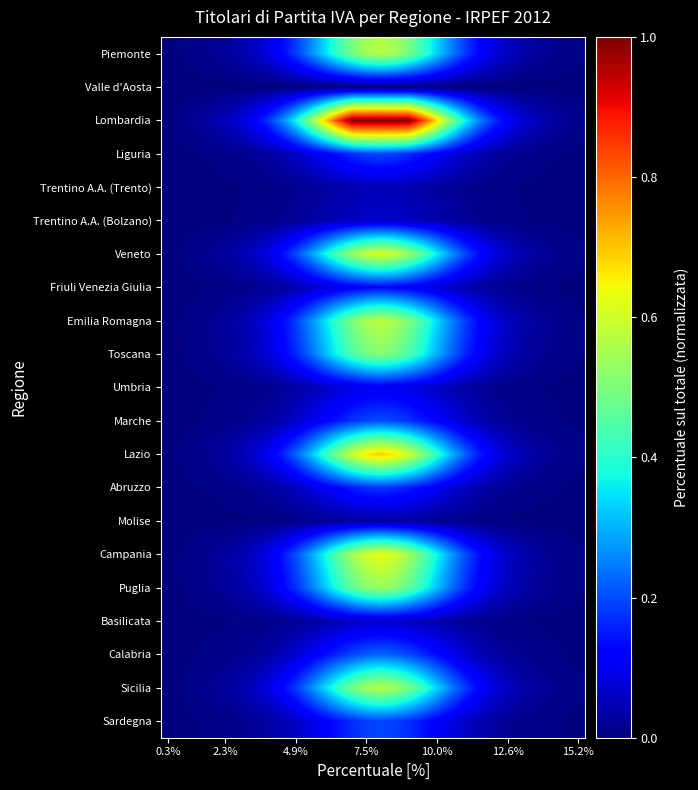

Reading left to right, extract all data points from this chart.

Piemonte: 0.0	0.0	0.0	0.0	0.0	0.0	0.1	0.1	0.1	0.2	0.3	0.3	0.4	0.5	0.5	0.6	0.5	0.5	0.4	0.3	0.3	0.2	0.1	0.1	0.1	0.0	0.0	0.0	0.0	0.0
Valle d'Aosta: 0.0	0.0	0.0	0.0	0.0	0.0	0.0	0.0	0.0	0.0	0.0	0.0	0.0	0.0	0.0	0.0	0.0	0.0	0.0	0.0	0.0	0.0	0.0	0.0	0.0	0.0	0.0	0.0	0.0	0.0
Lombardia: 0.0	0.0	0.0	0.0	0.1	0.1	0.1	0.2	0.3	0.4	0.5	0.7	0.8	1.0	1.0	1.0	1.0	1.0	0.8	0.7	0.5	0.4	0.3	0.2	0.1	0.1	0.1	0.0	0.0	0.0
Liguria: 0.0	0.0	0.0	0.0	0.0	0.0	0.0	0.0	0.0	0.1	0.1	0.1	0.1	0.2	0.2	0.2	0.2	0.2	0.1	0.1	0.1	0.1	0.0	0.0	0.0	0.0	0.0	0.0	0.0	0.0
Trentino A.A. (Trento): 0.0	0.0	0.0	0.0	0.0	0.0	0.0	0.0	0.0	0.0	0.0	0.0	0.0	0.0	0.0	0.1	0.0	0.0	0.0	0.0	0.0	0.0	0.0	0.0	0.0	0.0	0.0	0.0	0.0	0.0
Trentino A.A. (Bolzano): 0.0	0.0	0.0	0.0	0.0	0.0	0.0	0.0	0.0	0.0	0.0	0.0	0.0	0.1	0.1	0.1	0.1	0.1	0.0	0.0	0.0	0.0	0.0	0.0	0.0	0.0	0.0	0.0	0.0	0.0
Veneto: 0.0	0.0	0.0	0.0	0.0	0.0	0.1	0.1	0.1	0.2	0.3	0.4	0.5	0.5	0.6	0.6	0.6	0.5	0.5	0.4	0.3	0.2	0.1	0.1	0.1	0.0	0.0	0.0	0.0	0.0
Friuli Venezia Giulia: 0.0	0.0	0.0	0.0	0.0	0.0	0.0	0.0	0.0	0.0	0.1	0.1	0.1	0.1	0.1	0.1	0.1	0.1	0.1	0.1	0.1	0.0	0.0	0.0	0.0	0.0	0.0	0.0	0.0	0.0
Emilia Romagna: 0.0	0.0	0.0	0.0	0.0	0.0	0.1	0.1	0.1	0.2	0.3	0.3	0.4	0.5	0.6	0.6	0.6	0.5	0.4	0.3	0.3	0.2	0.1	0.1	0.1	0.0	0.0	0.0	0.0	0.0
Toscana: 0.0	0.0	0.0	0.0	0.0	0.0	0.1	0.1	0.1	0.2	0.2	0.3	0.4	0.4	0.5	0.5	0.5	0.4	0.4	0.3	0.2	0.2	0.1	0.1	0.1	0.0	0.0	0.0	0.0	0.0
Umbria: 0.0	0.0	0.0	0.0	0.0	0.0	0.0	0.0	0.0	0.0	0.0	0.1	0.1	0.1	0.1	0.1	0.1	0.1	0.1	0.1	0.0	0.0	0.0	0.0	0.0	0.0	0.0	0.0	0.0	0.0
Marche: 0.0	0.0	0.0	0.0	0.0	0.0	0.0	0.0	0.0	0.1	0.1	0.1	0.1	0.2	0.2	0.2	0.2	0.2	0.1	0.1	0.1	0.1	0.0	0.0	0.0	0.0	0.0	0.0	0.0	0.0
Lazio: 0.0	0.0	0.0	0.0	0.0	0.0	0.1	0.1	0.2	0.2	0.3	0.4	0.5	0.6	0.7	0.7	0.7	0.6	0.5	0.4	0.3	0.2	0.2	0.1	0.1	0.0	0.0	0.0	0.0	0.0
Abruzzo: 0.0	0.0	0.0	0.0	0.0	0.0	0.0	0.0	0.0	0.1	0.1	0.1	0.1	0.2	0.2	0.2	0.2	0.2	0.1	0.1	0.1	0.1	0.0	0.0	0.0	0.0	0.0	0.0	0.0	0.0
Molise: 0.0	0.0	0.0	0.0	0.0	0.0	0.0	0.0	0.0	0.0	0.0	0.0	0.0	0.0	0.0	0.0	0.0	0.0	0.0	0.0	0.0	0.0	0.0	0.0	0.0	0.0	0.0	0.0	0.0	0.0
Campania: 0.0	0.0	0.0	0.0	0.0	0.0	0.1	0.1	0.1	0.2	0.3	0.4	0.5	0.5	0.6	0.6	0.6	0.5	0.5	0.4	0.3	0.2	0.1	0.1	0.1	0.0	0.0	0.0	0.0	0.0
Puglia: 0.0	0.0	0.0	0.0	0.0	0.0	0.1	0.1	0.1	0.2	0.2	0.3	0.4	0.5	0.5	0.5	0.5	0.5	0.4	0.3	0.2	0.2	0.1	0.1	0.1	0.0	0.0	0.0	0.0	0.0
Basilicata: 0.0	0.0	0.0	0.0	0.0	0.0	0.0	0.0	0.0	0.0	0.0	0.0	0.0	0.1	0.1	0.1	0.1	0.1	0.0	0.0	0.0	0.0	0.0	0.0	0.0	0.0	0.0	0.0	0.0	0.0
Calabria: 0.0	0.0	0.0	0.0	0.0	0.0	0.0	0.0	0.0	0.1	0.1	0.1	0.2	0.2	0.2	0.2	0.2	0.2	0.2	0.1	0.1	0.1	0.0	0.0	0.0	0.0	0.0	0.0	0.0	0.0
Sicilia: 0.0	0.0	0.0	0.0	0.0	0.0	0.1	0.1	0.1	0.2	0.3	0.3	0.4	0.5	0.5	0.6	0.5	0.5	0.4	0.3	0.3	0.2	0.1	0.1	0.1	0.0	0.0	0.0	0.0	0.0
Sardegna: 0.0	0.0	0.0	0.0	0.0	0.0	0.0	0.0	0.0	0.1	0.1	0.1	0.1	0.2	0.2	0.2	0.2	0.2	0.1	0.1	0.1	0.1	0.0	0.0	0.0	0.0	0.0	0.0	0.0	0.0